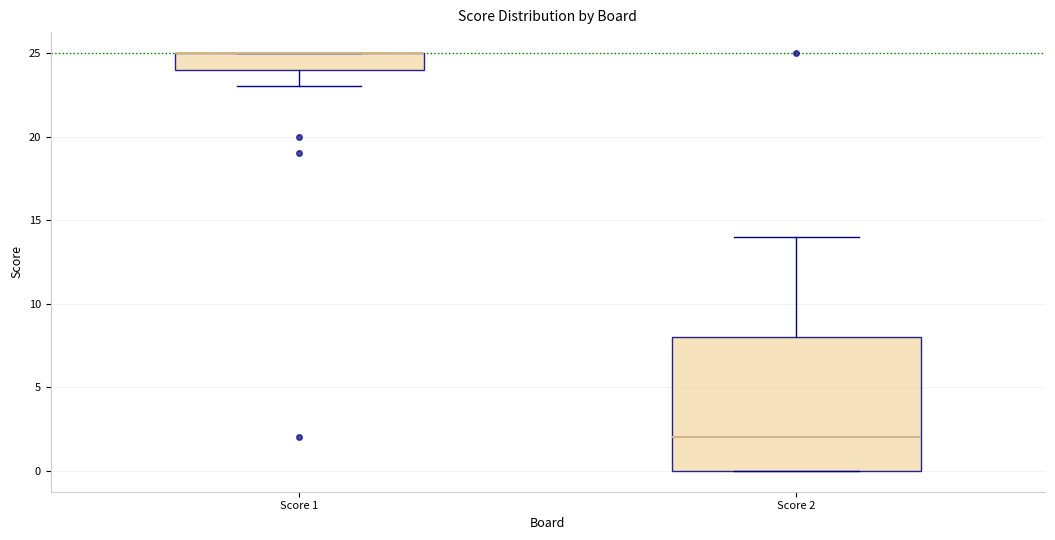

Reading left to right, transcribe this box plot: for each box, give where its median line is, the range the box spans, and where its two whiskers end, as read against the y-axis. The values are not printed on the chart, so give them approximately, as read against the axis.

Score 1: median 25 (drawn on the box's upper edge), box 24 to 25, whiskers 23 to 25
Score 2: median 2, box 0 to 8, whiskers 0 to 14